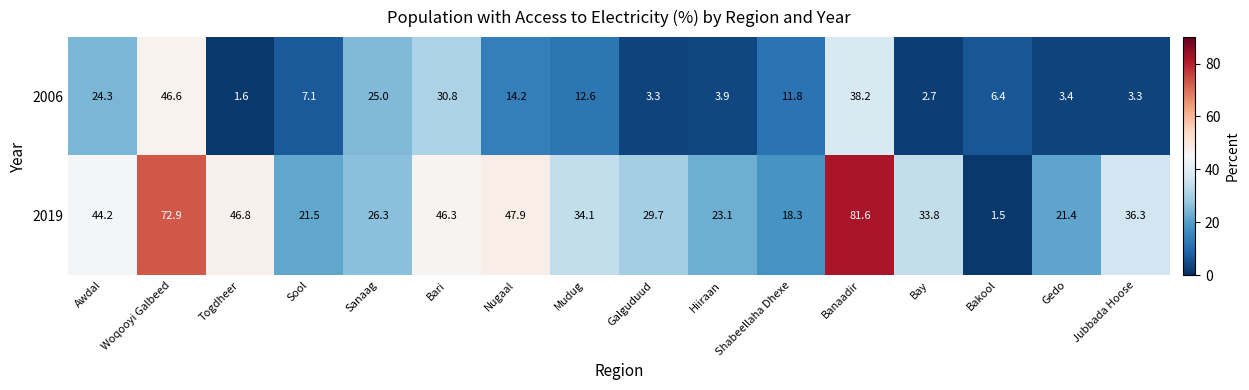

At which category does the chart reach its minimum across all series?

Bakool